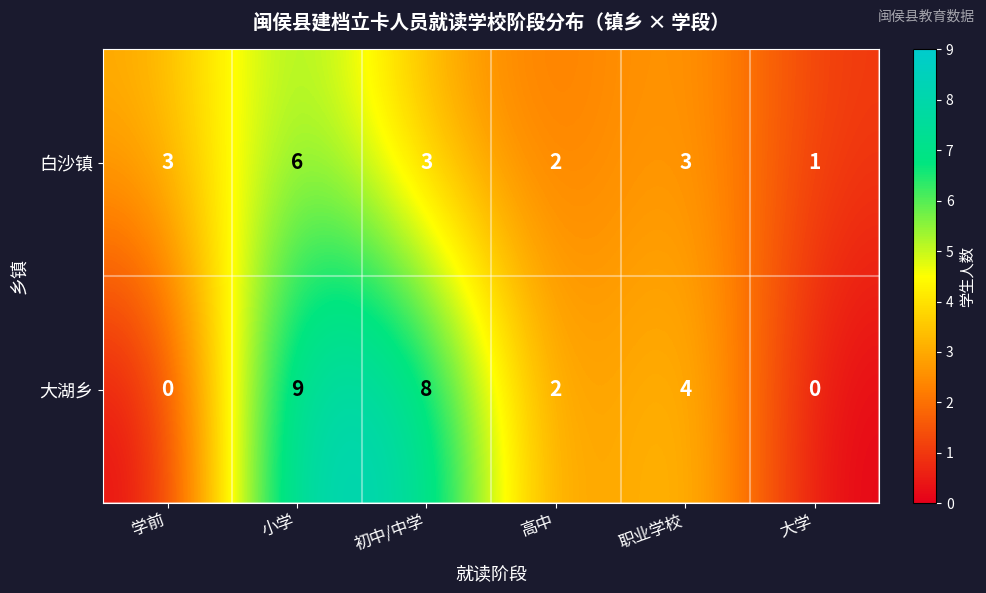

How many data points does each series have?

6